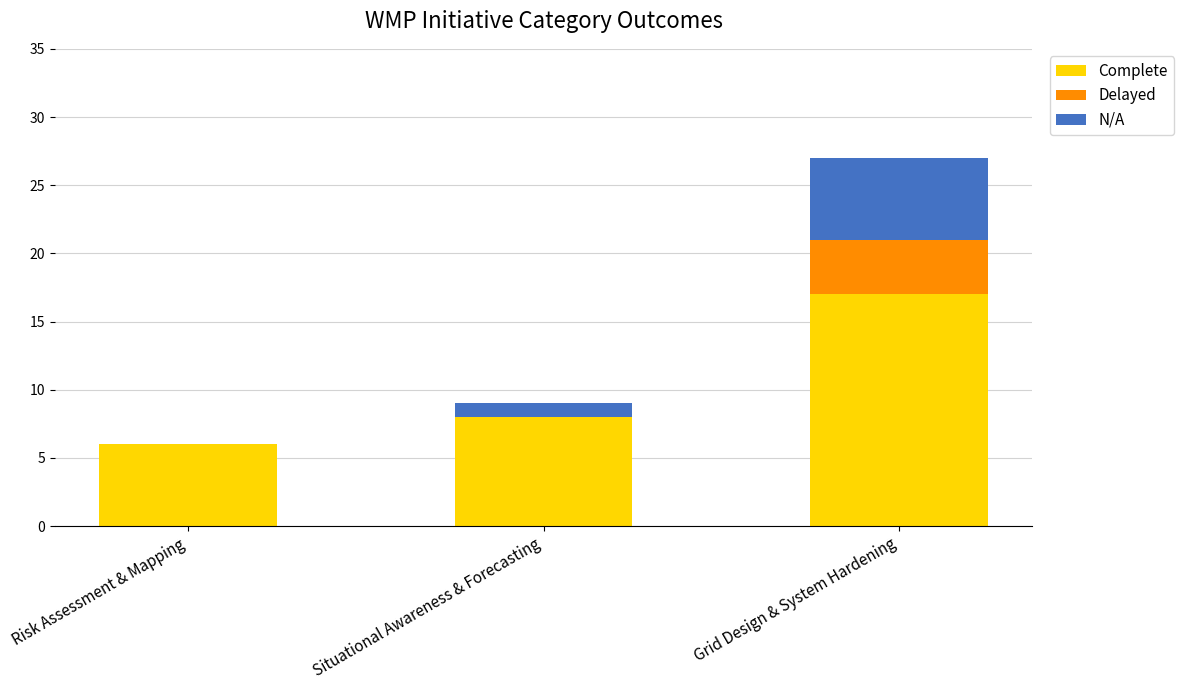

What is the highest value of the Complete series?

17